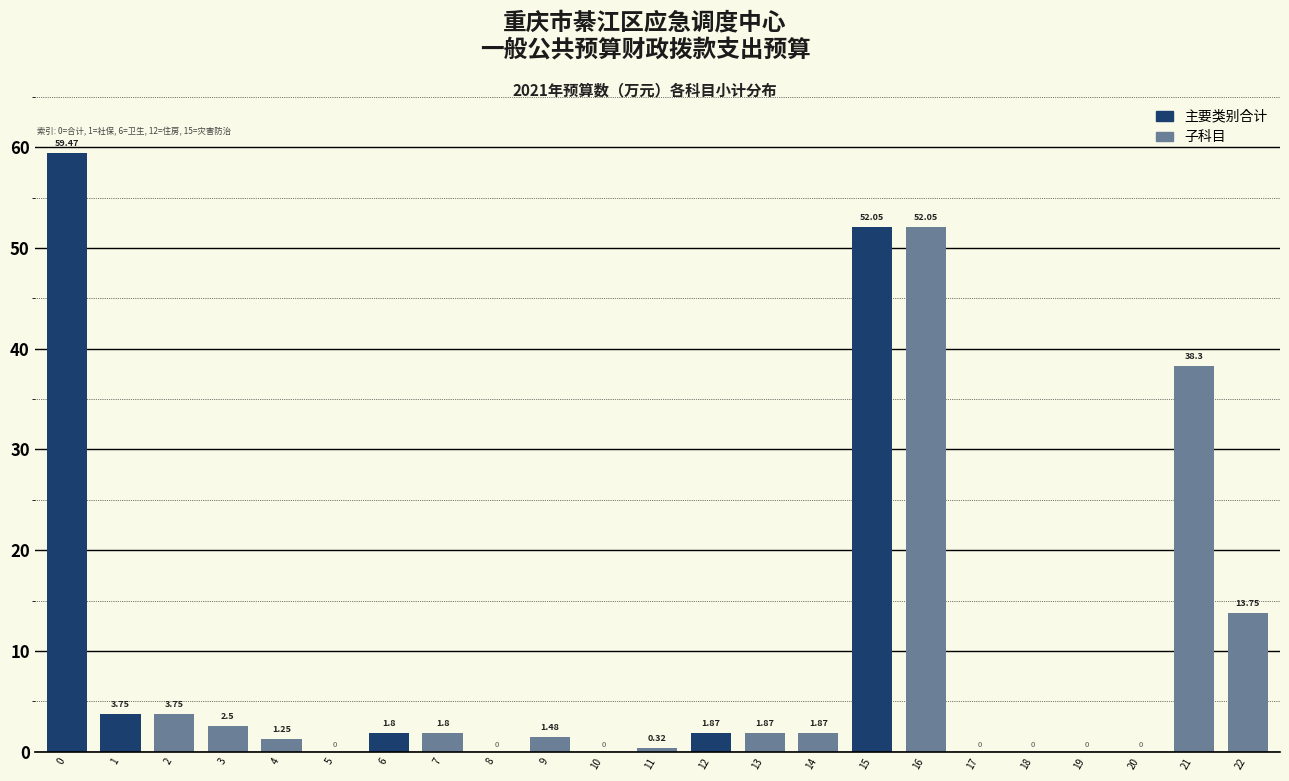

What is the change in value from 3 to 17?

-2.5